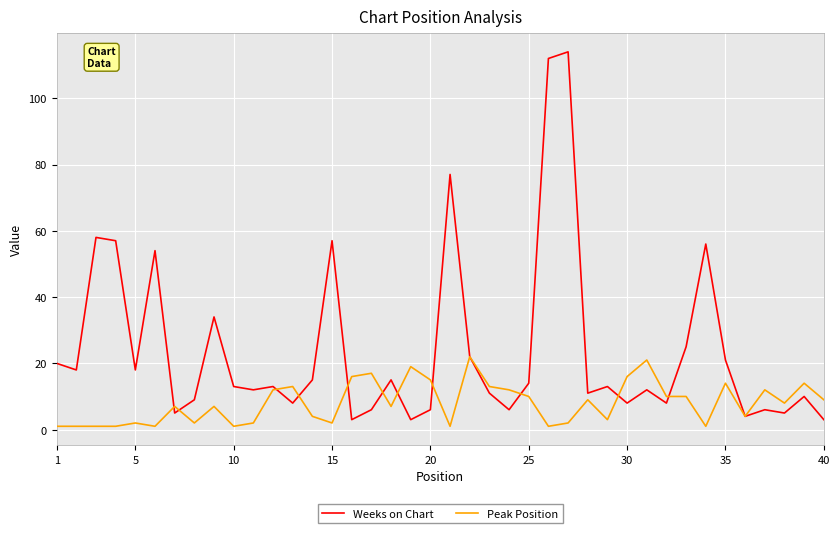

List the series in order of their overall mean, highest first.

Weeks on Chart, Peak Position